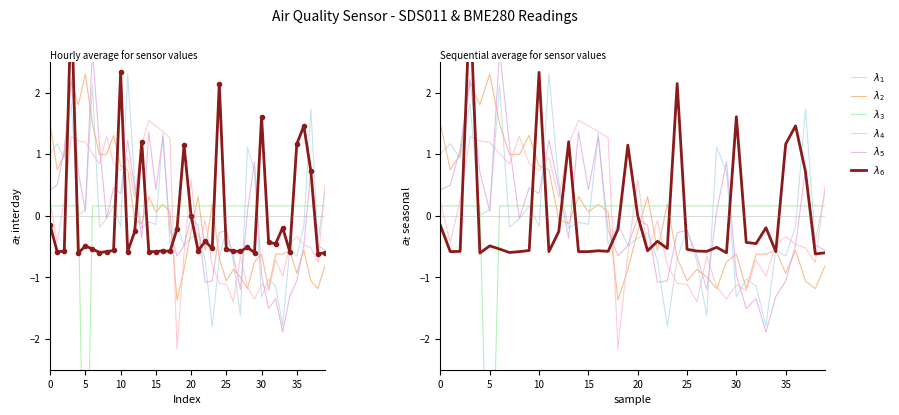

What is the highest value of the $\lambda_5$ series?

2.7